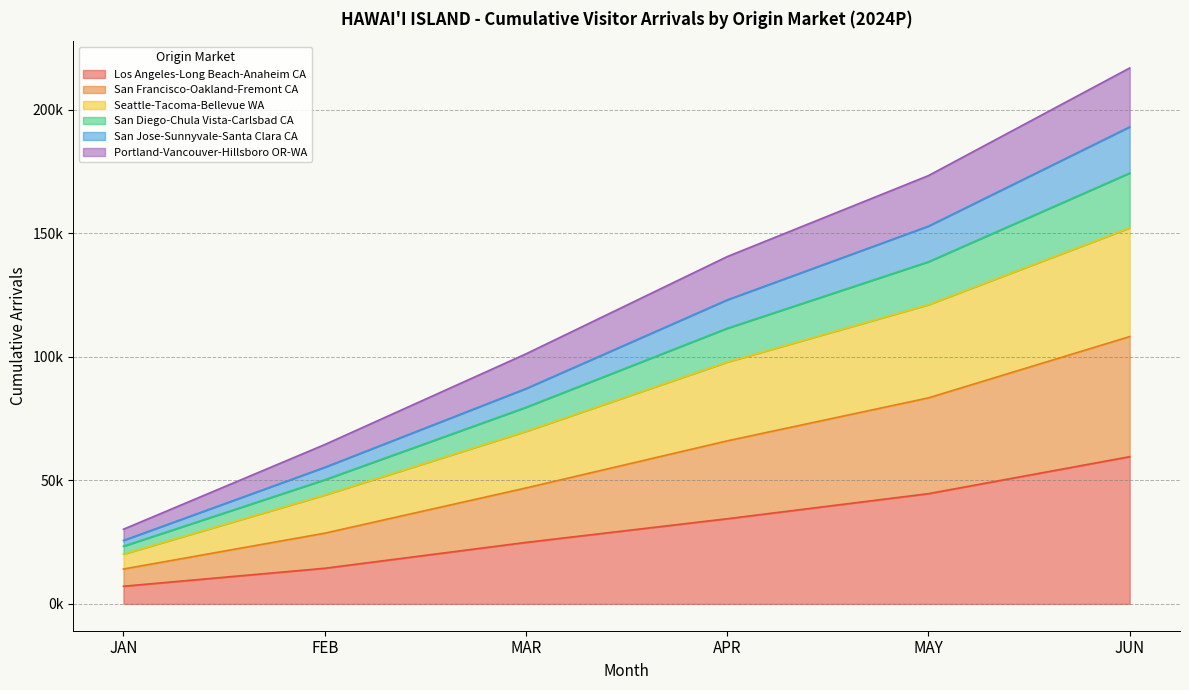

How many categories are shown in the chart?

6